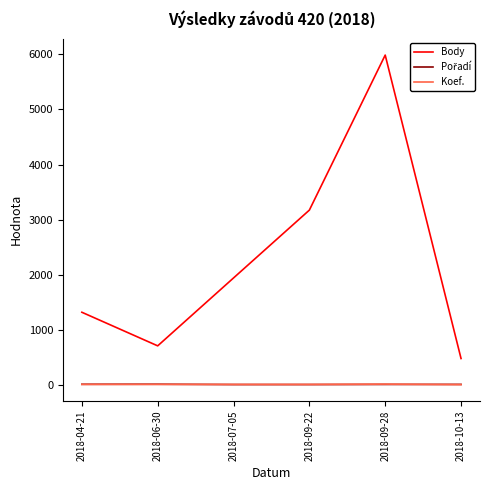

List the labels in order of Body value, smallest first.

2018-10-13, 2018-06-30, 2018-04-21, 2018-07-05, 2018-09-22, 2018-09-28